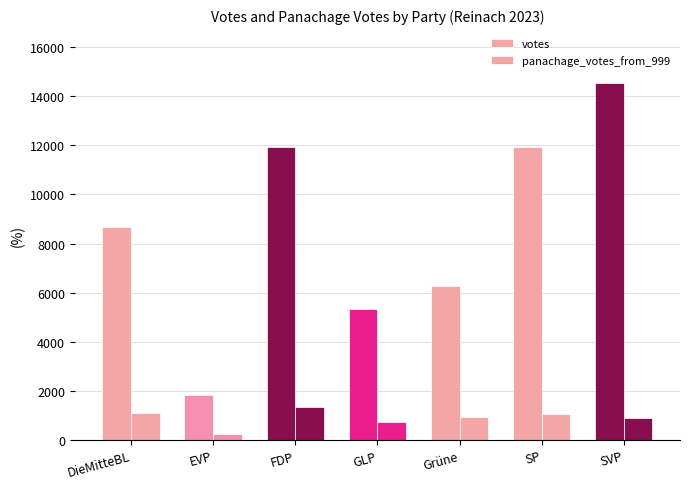

How many values in the votes series are below 8682?

3